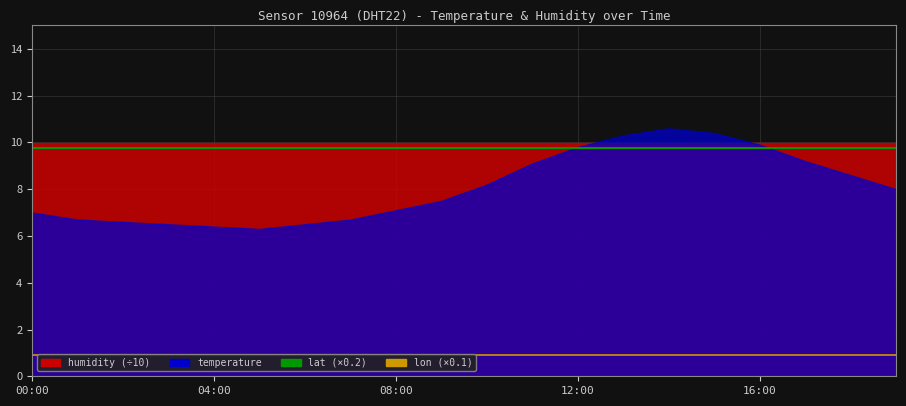

Which category has the highest value in the lon series?

00:00